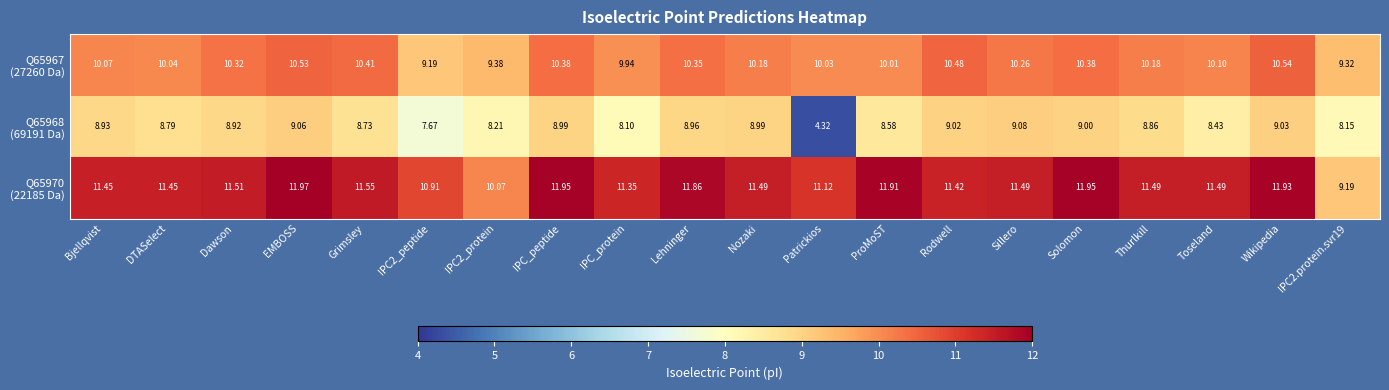

At which category is the sum across all series the highest?

EMBOSS